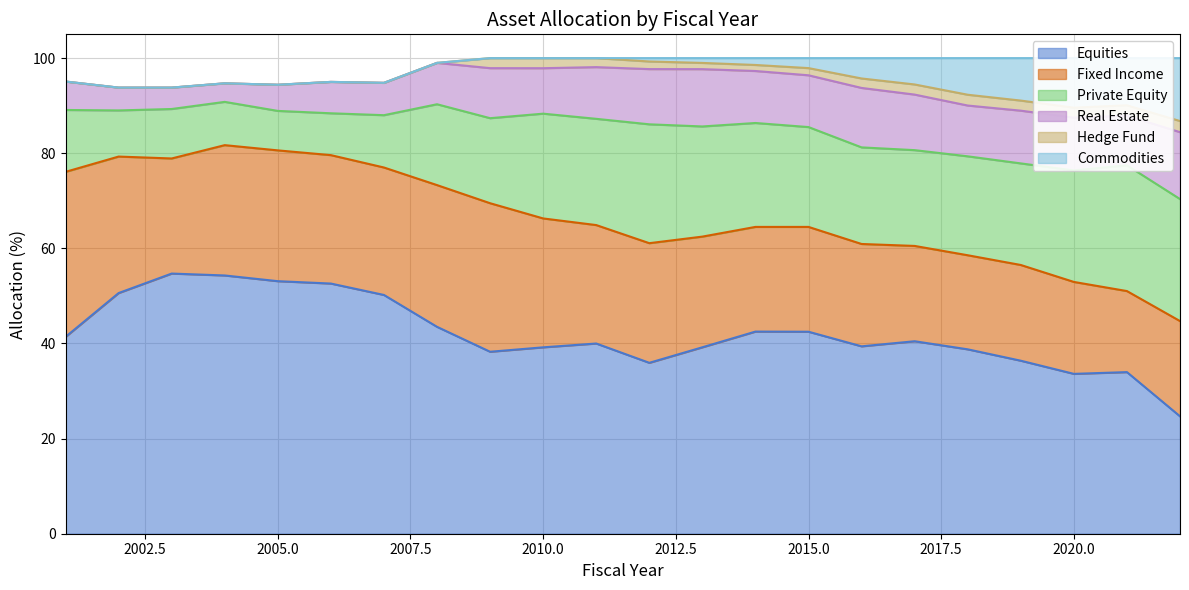

List the labels in order of Hedge Fund value, smallest first.

2001, 2002, 2003, 2004, 2005, 2006, 2007, 2008, 2014, 2013, 2015, 2012, 2011, 2016, 2020, 2009, 2010, 2019, 2017, 2021, 2018, 2022